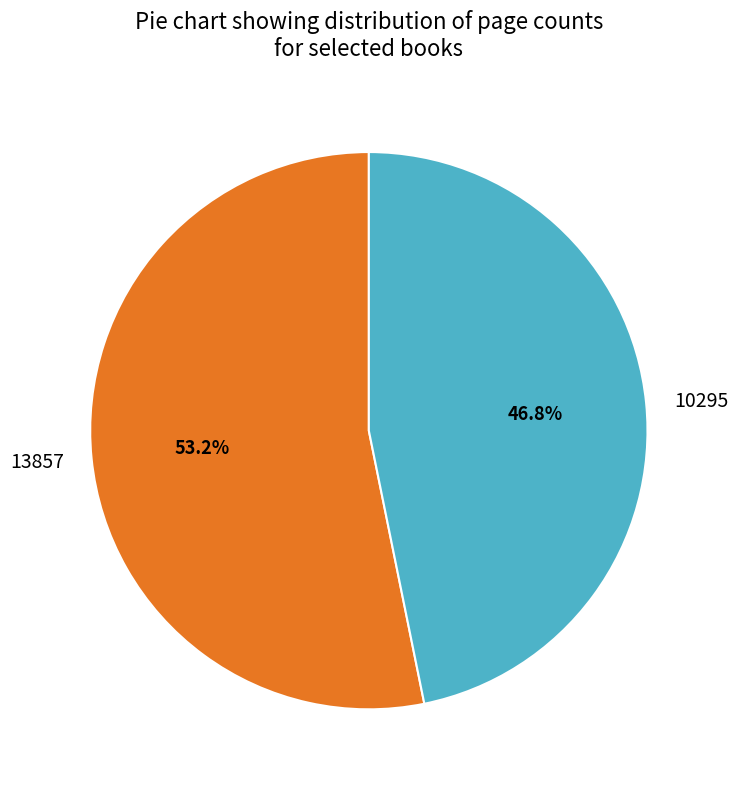

Which category has the biggest portion of the pie?

13857